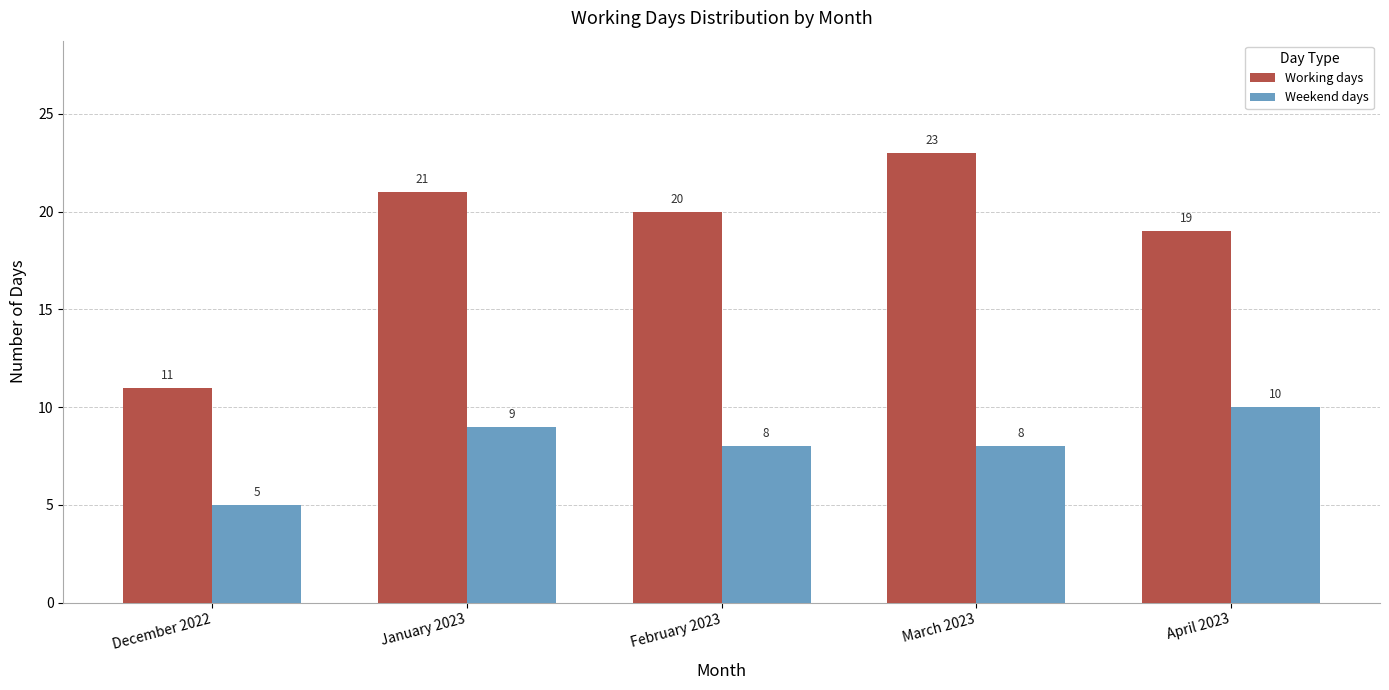

What is the difference between the Working days values at January 2023 and December 2022?

10